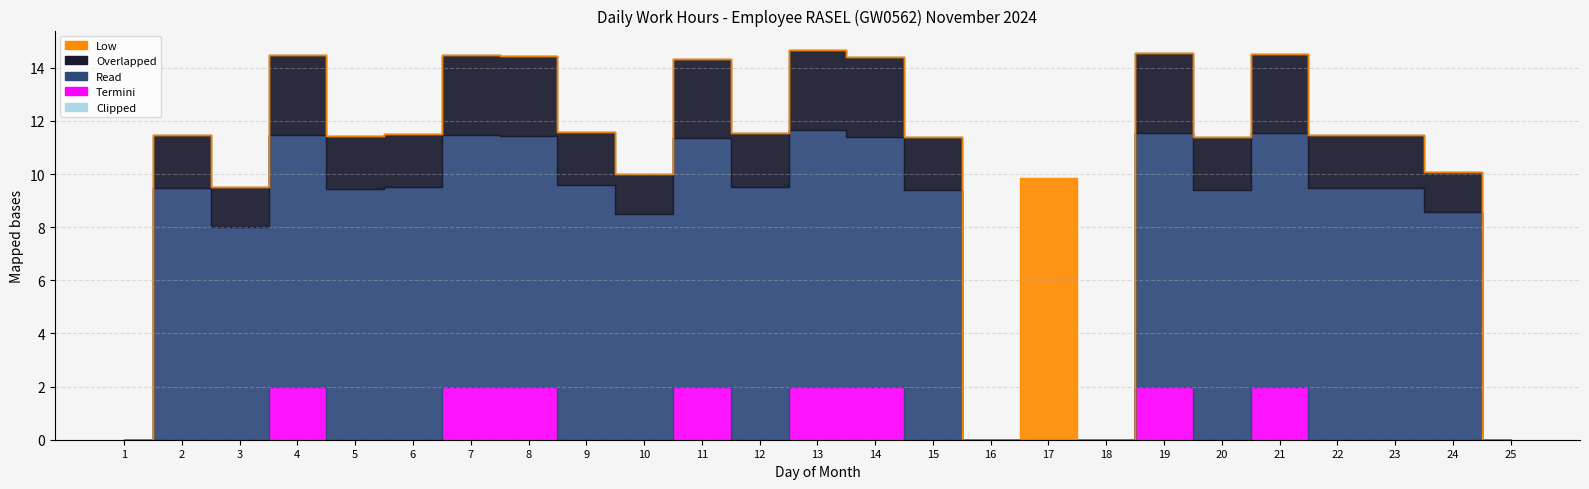

True or false: Overlapped and Clipped intersect in this chart.

False